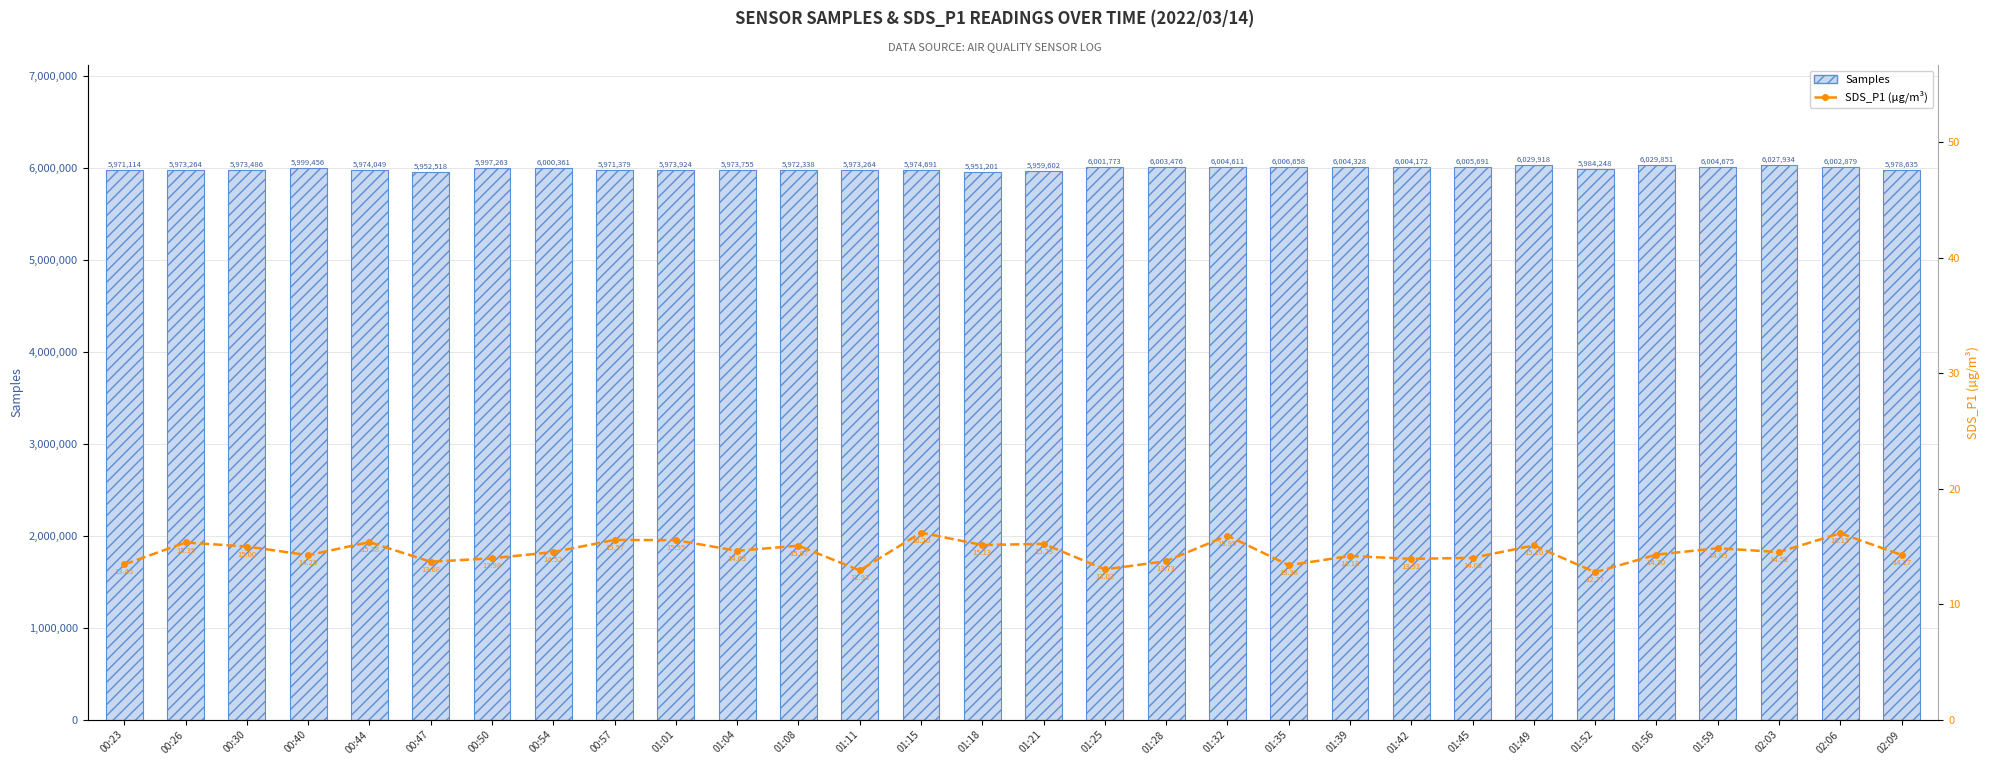

What is the difference between the SDS_P1 (µg/m³) values at 02:06 and 00:54?

1.6